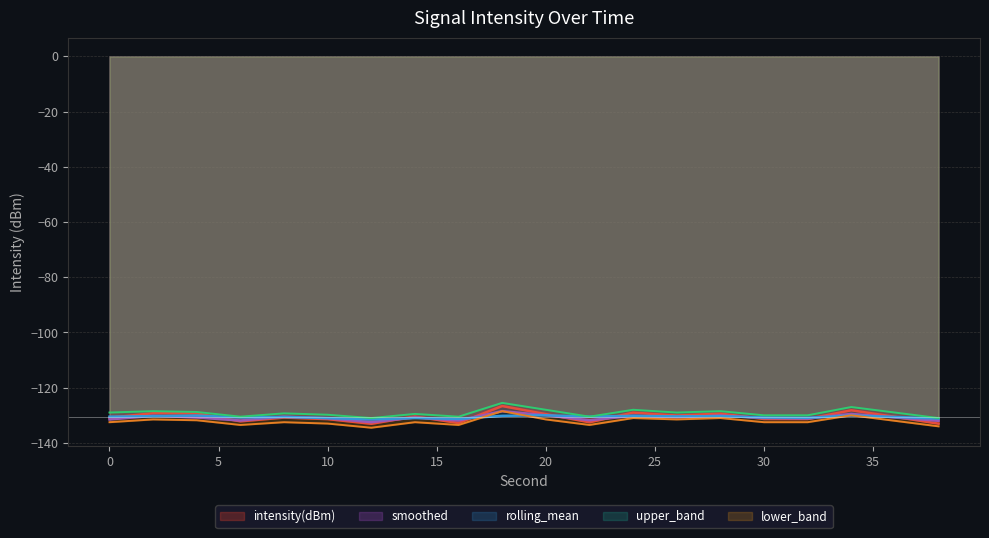

Which series has the largest total across all categories?

upper_band